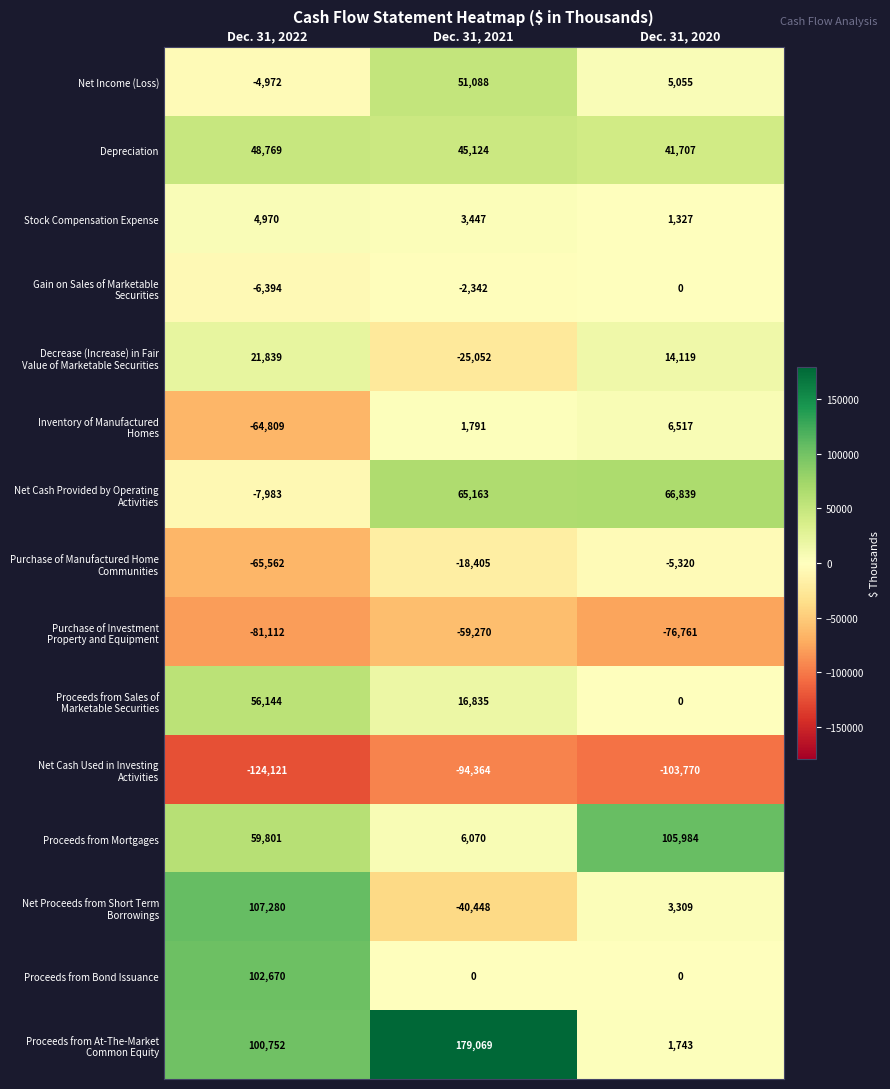

What is the spread (max minus min) of values at Dec. 31, 2022?

231401